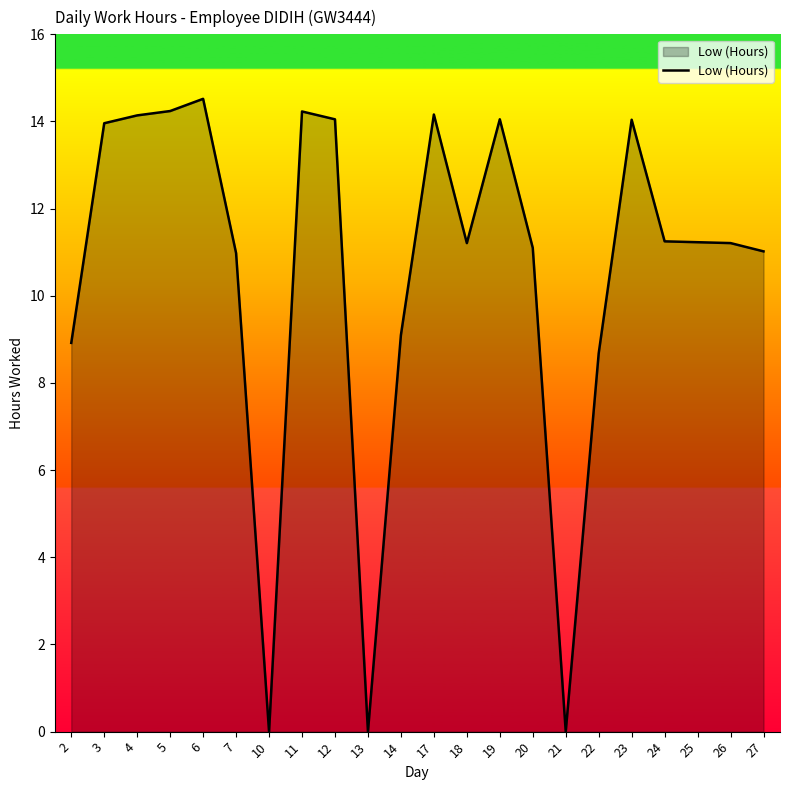

True or false: the data shows 14.1 at 4.

True